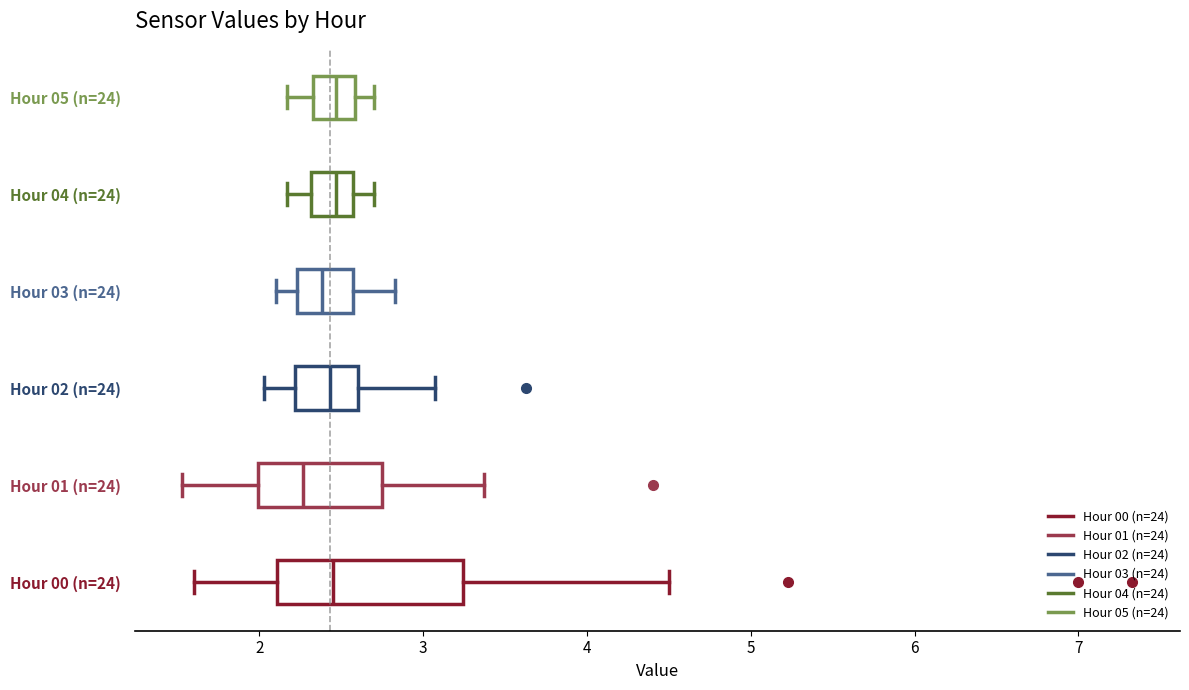

Reading bottom to top, read every box against the x-axis: the position of its median line, the range the box covers, and the ends of its whiskers. The values are not printed on the chart, so give them approximately, as read against the axis.

Hour 00 (n=24): median 2.5, box 2.1 to 3.2, whiskers 1.6 to 4.5
Hour 01 (n=24): median 2.3, box 2.0 to 2.8, whiskers 1.5 to 3.4
Hour 02 (n=24): median 2.4, box 2.2 to 2.6, whiskers 2.0 to 3.1
Hour 03 (n=24): median 2.4, box 2.2 to 2.6, whiskers 2.1 to 2.8
Hour 04 (n=24): median 2.5, box 2.3 to 2.6, whiskers 2.2 to 2.7
Hour 05 (n=24): median 2.5, box 2.3 to 2.6, whiskers 2.2 to 2.7